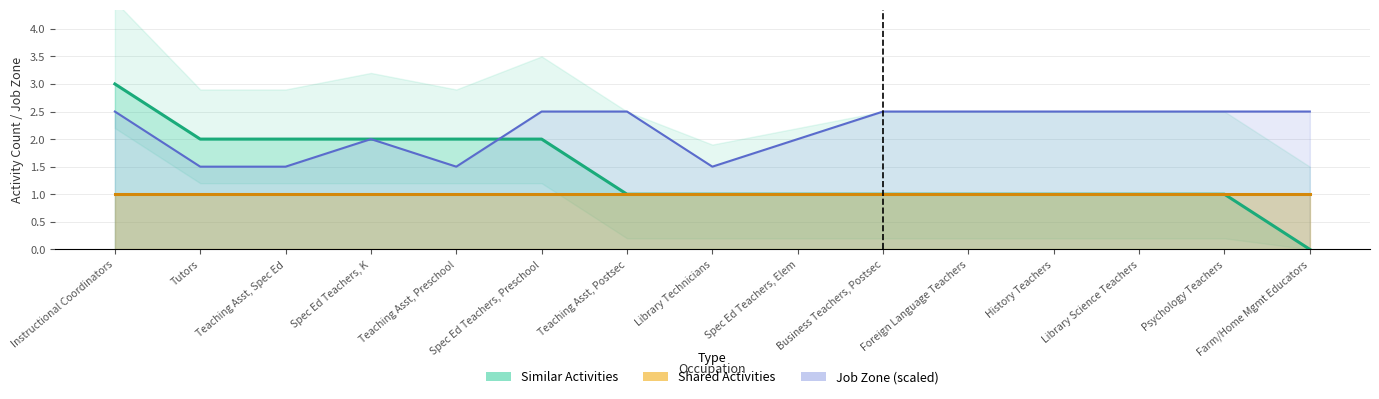

True or false: job_zone and similar_activities intersect in this chart.

True